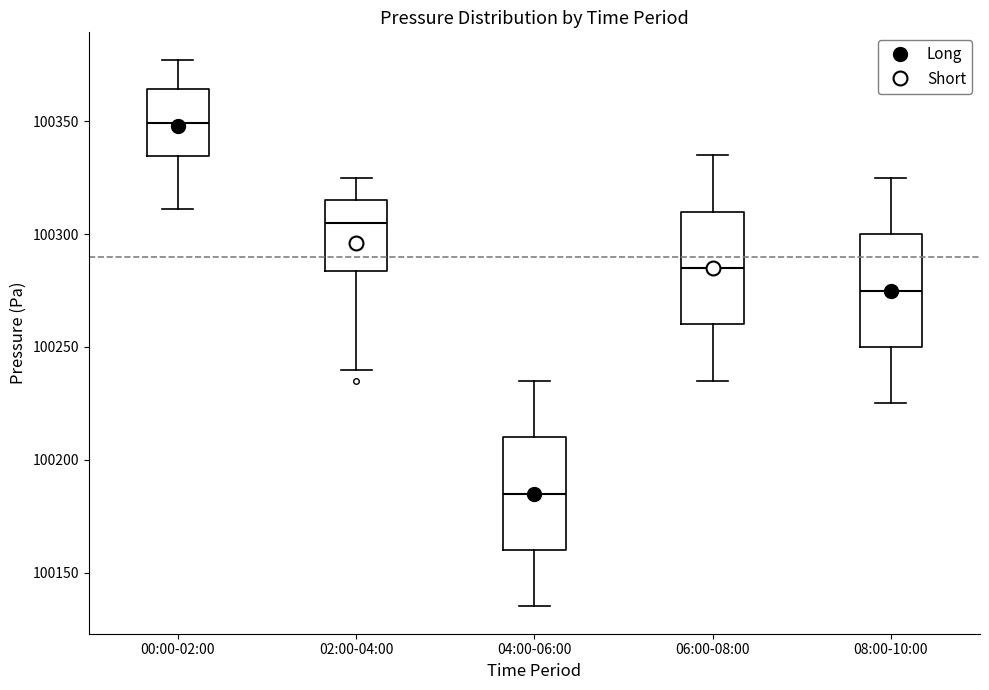

Where does the lower whisker of the box for 08:00-10:00 end on the y-axis? The values are not printed on the chart, so give them approximately, as read against the axis.

100225